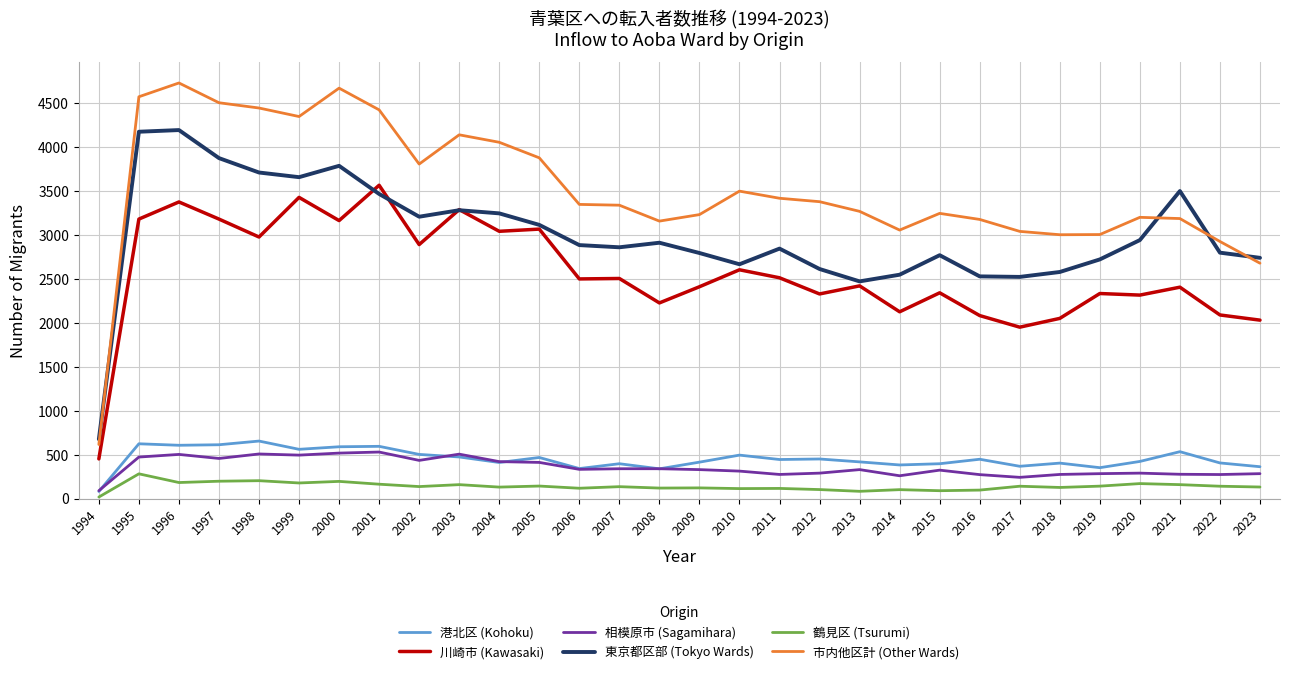

At which category is the sum across all series the highest?

1996